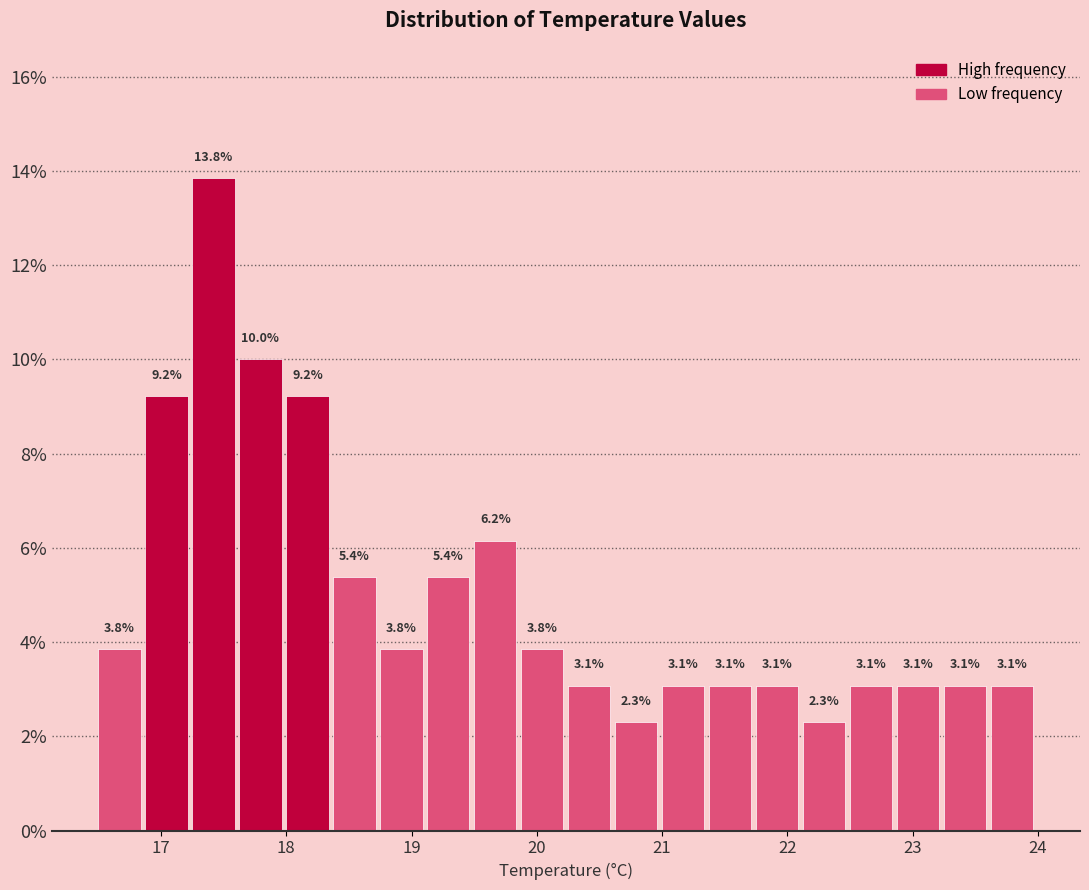

Around what value on the x-axis is the tallest bar? Give the approximate position of its centre, as read against the axis.

17.4